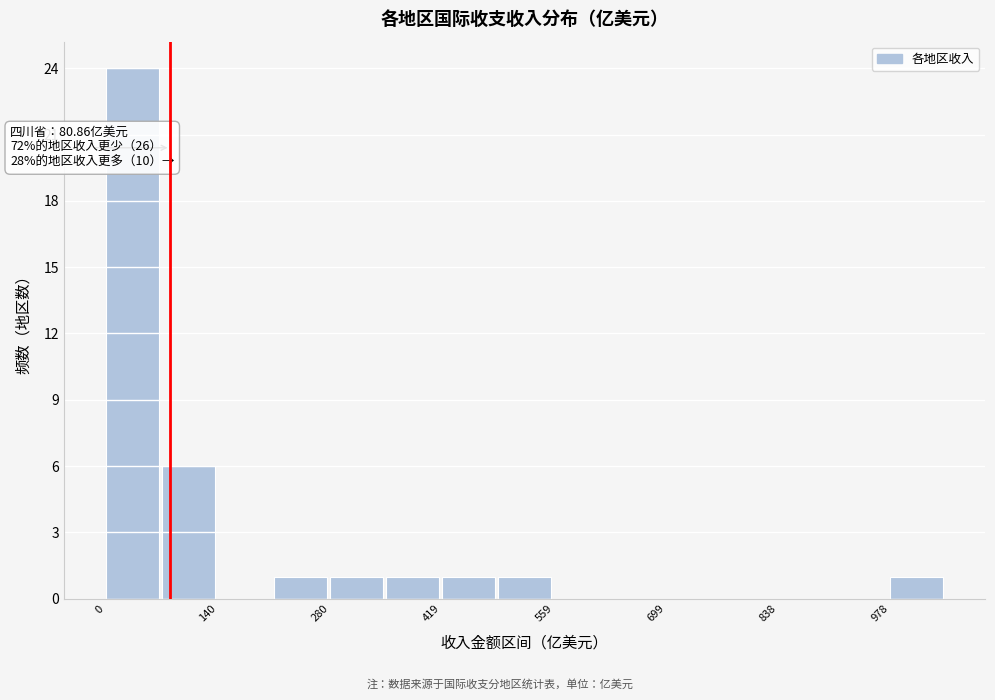

Read against the x-axis, roughly where is the centre of the tallest bar?

40